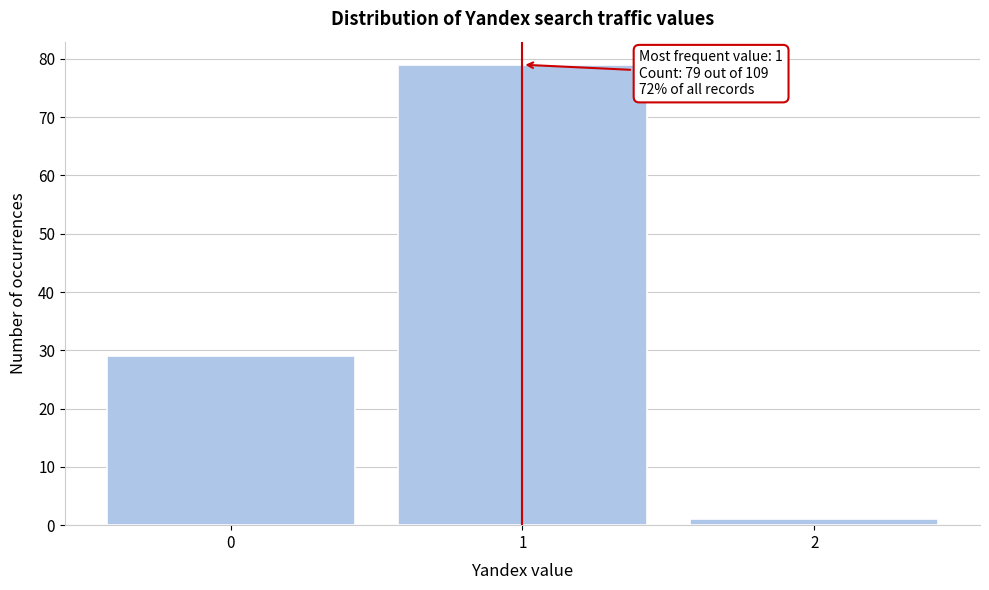

Over which range of the x-axis is the bar tallest?

0.5 to 1.5